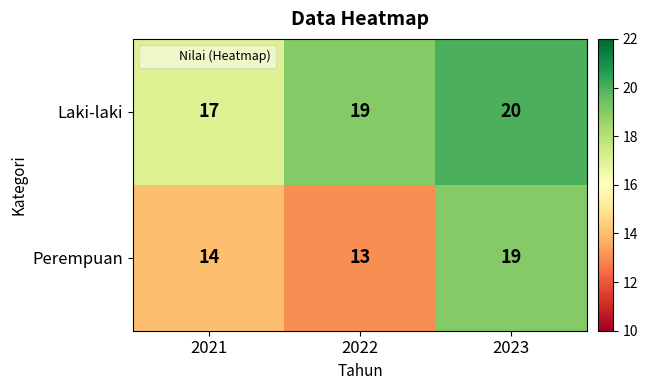

At how many categories does at least one series exceed 15?

3